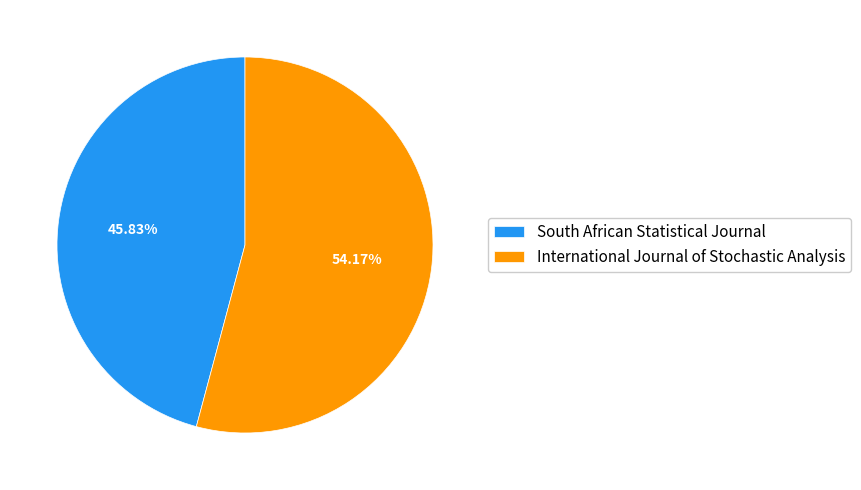

To the nearest percent, what is the average slice percentage?

50%